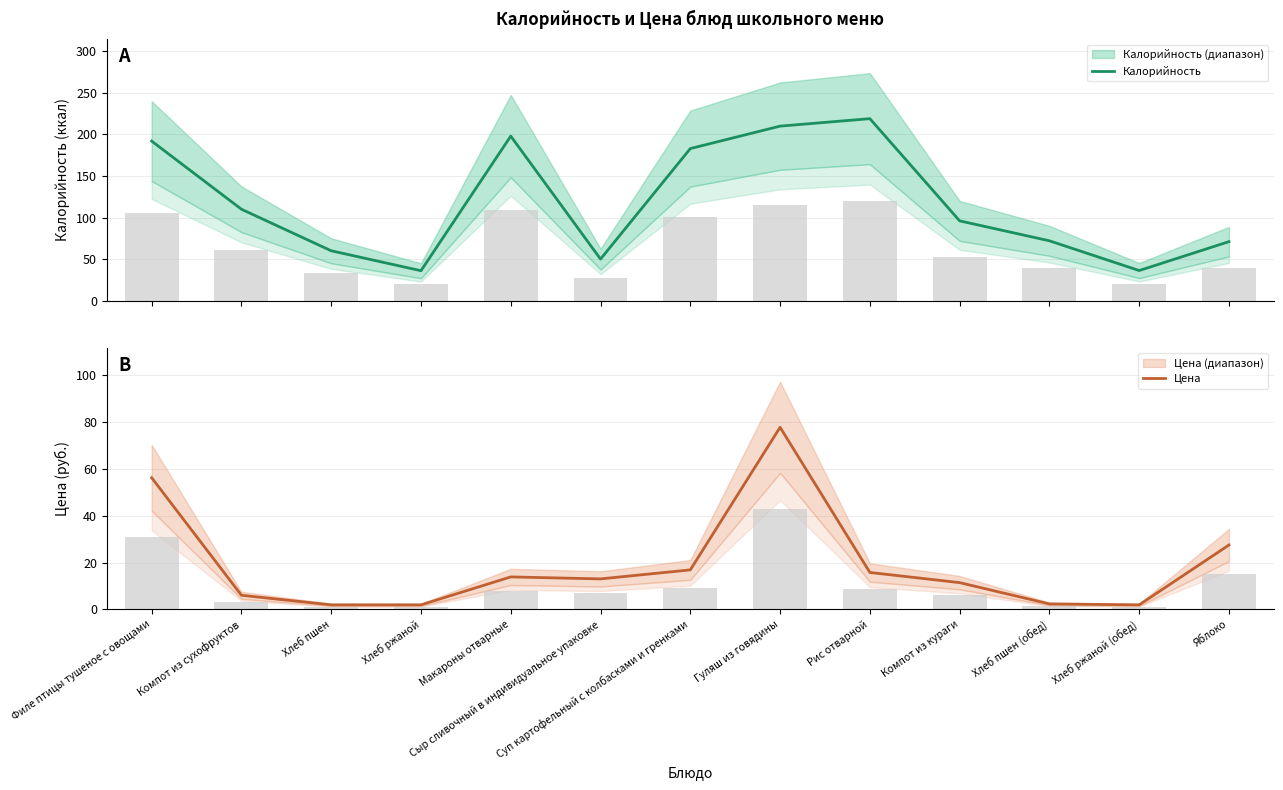

Count the number of categories in the chart.

13